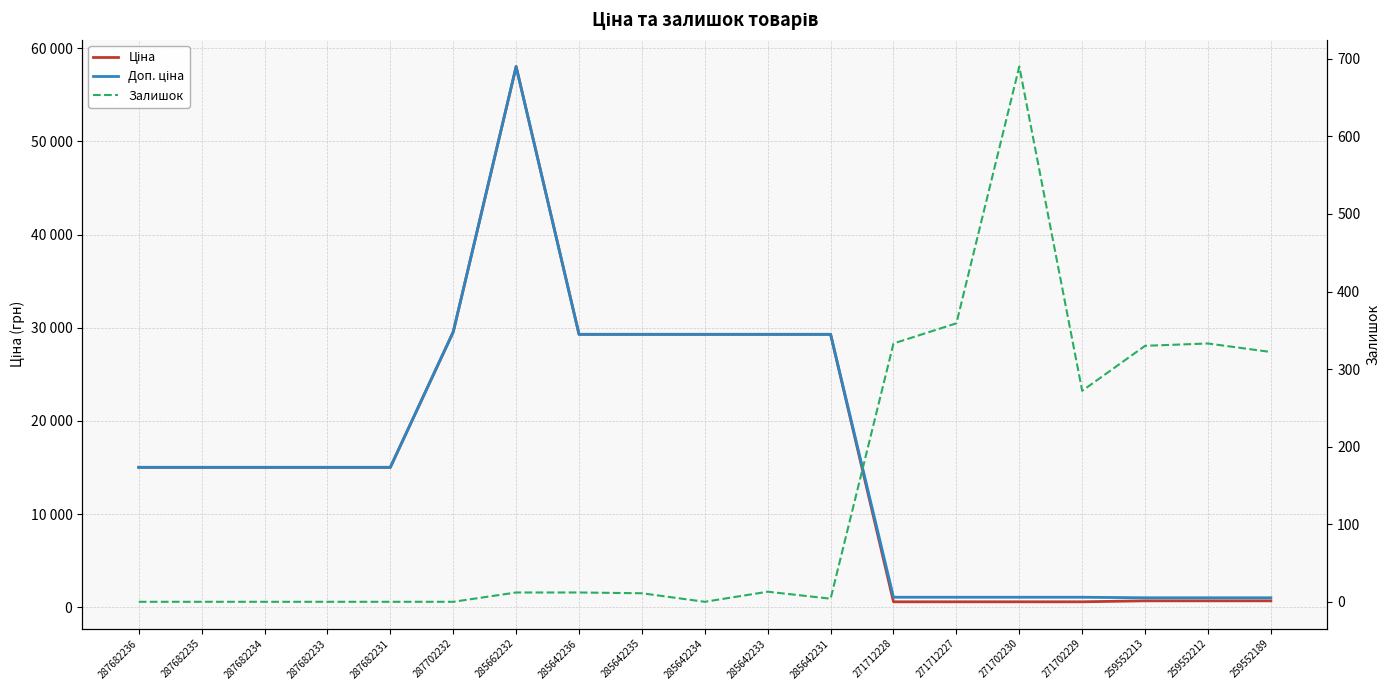

How many data points does each series have?

19